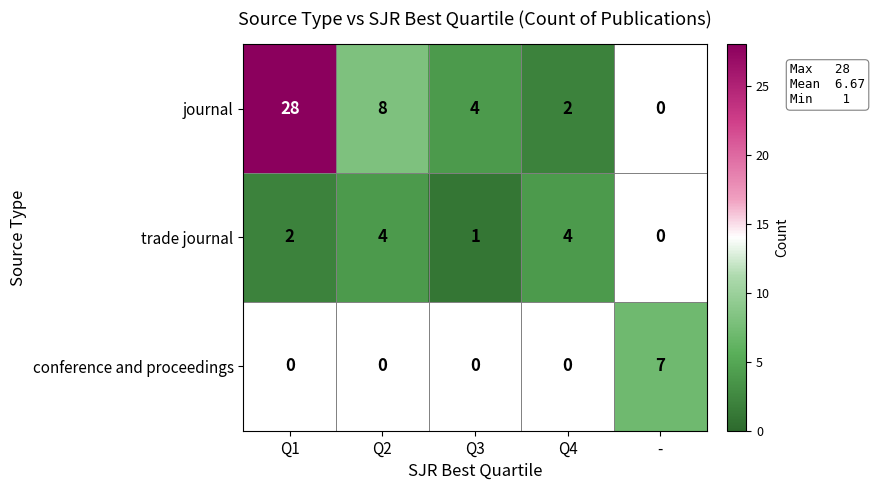

Is it true that journal equals 40 at Q1?

False